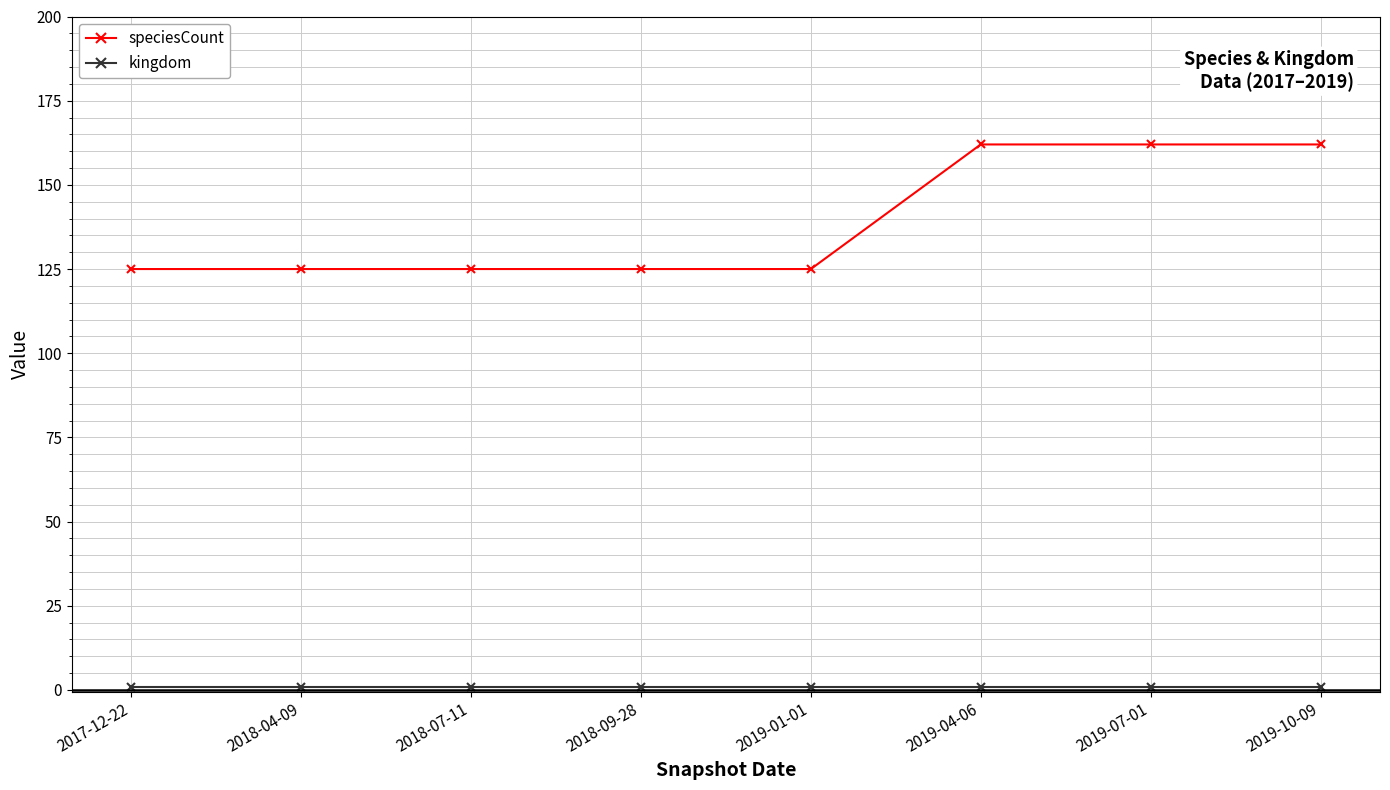

What is the difference between the highest and lowest values at 2018-07-11?

124